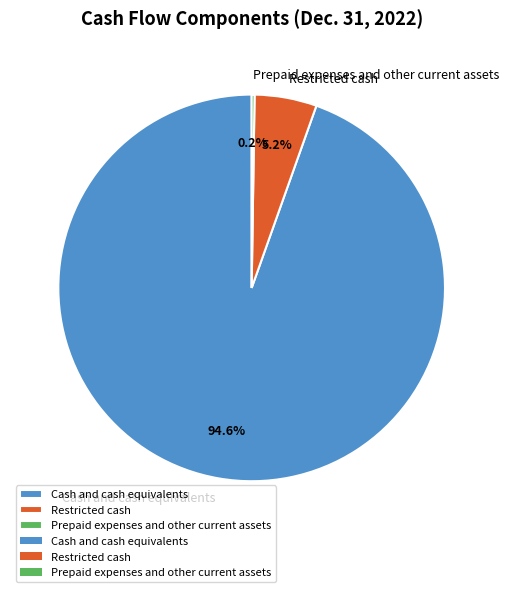

To the nearest percent, what is the difference between the largest and smallest slice percentages?

94%